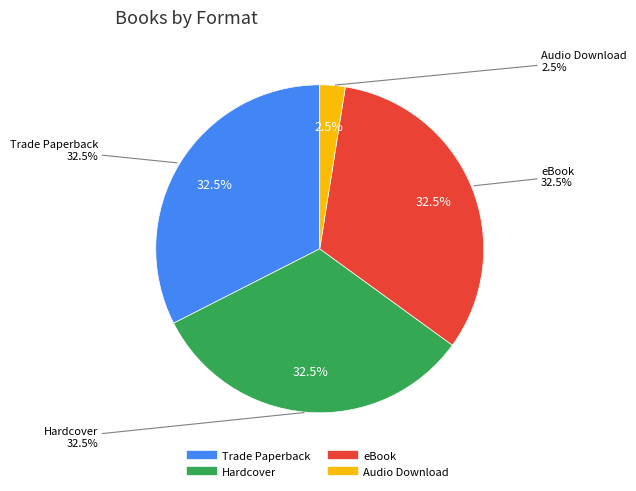

What is the smallest slice in the pie chart?

Audio Download